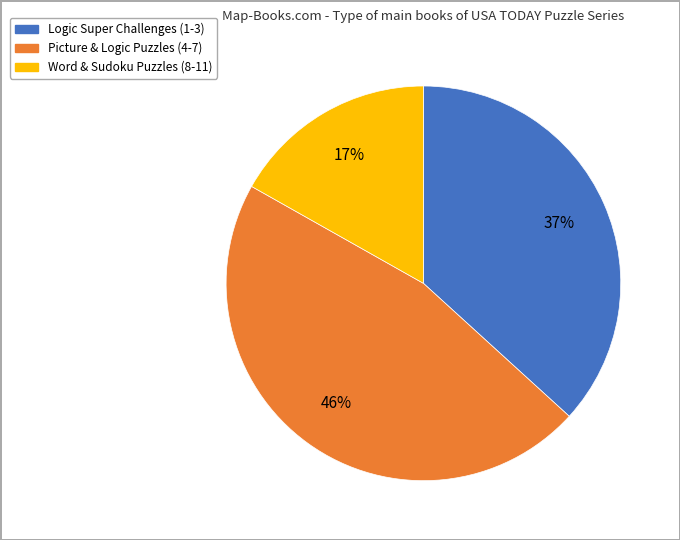

Count the number of slices in the pie.

3